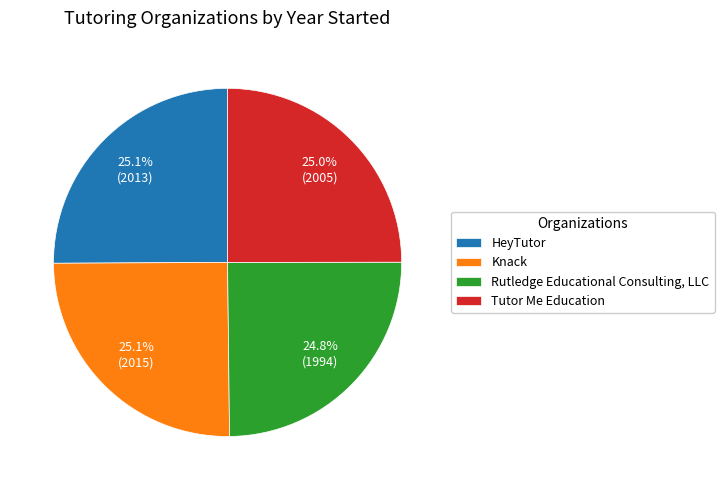

What is the total percentage of Rutledge Educational Consulting, LLC and Tutor Me Education?

49.8%